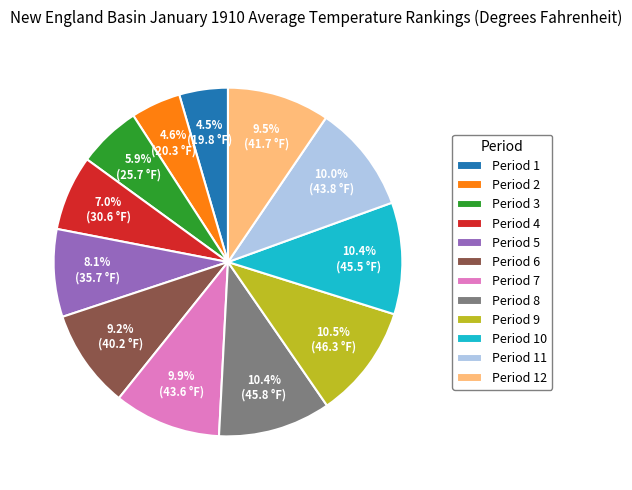

What percentage is NOT represented by Period 11?

90.0%